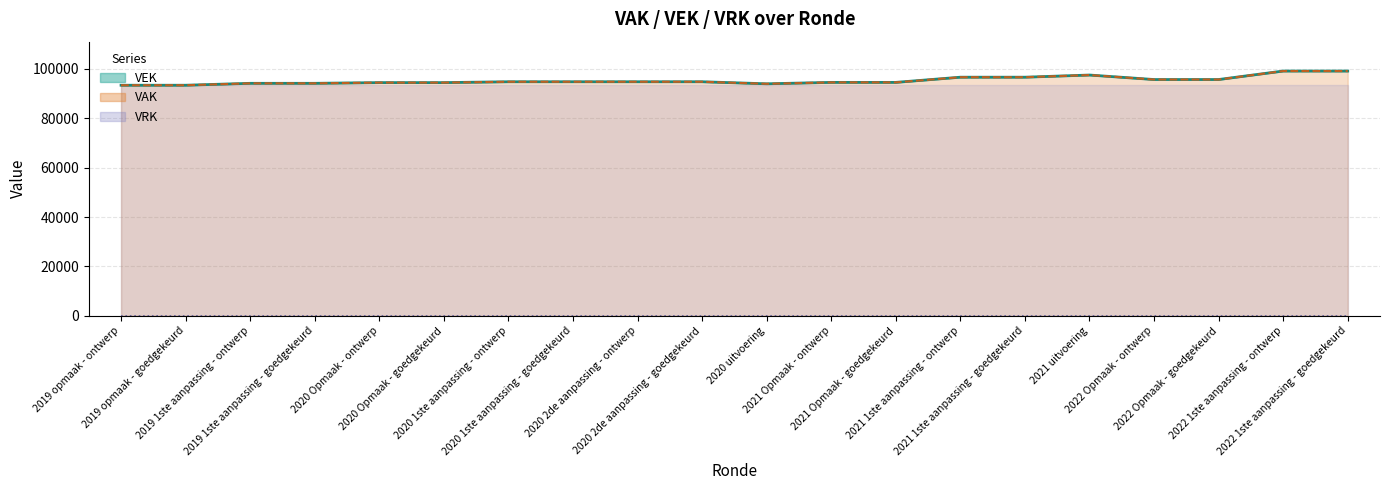

Which has a higher value, 2019 opmaak - ontwerp or 2019 opmaak - goedgekeurd?

2019 opmaak - ontwerp